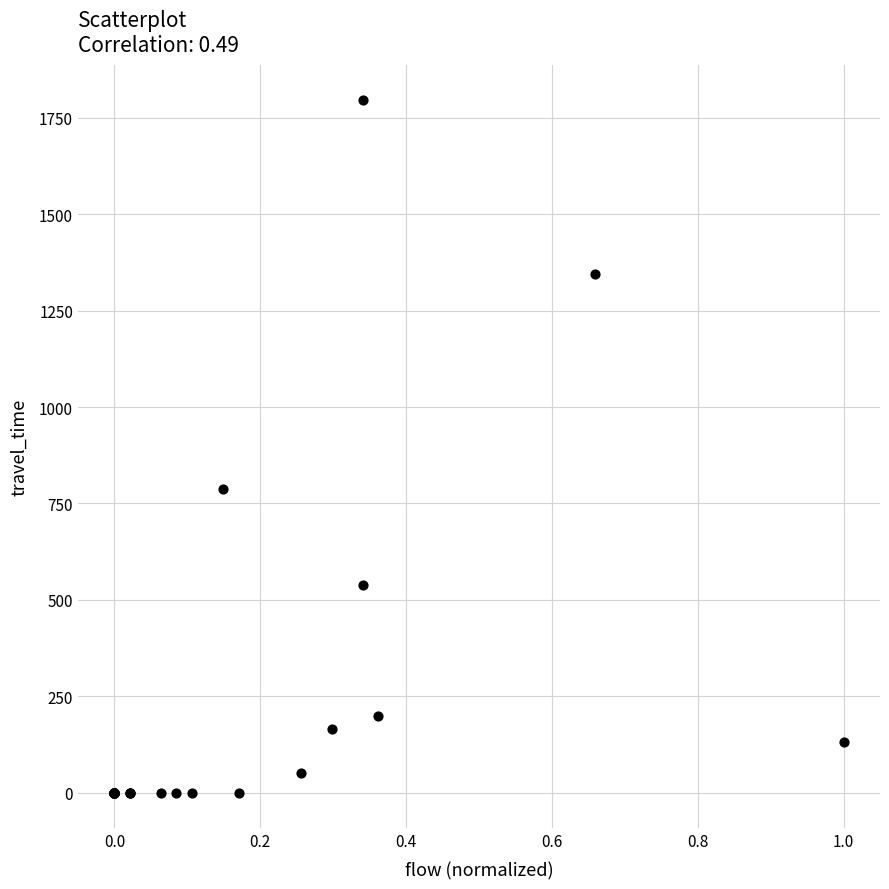

What Y value in the scatter plot is closest to 897?

787